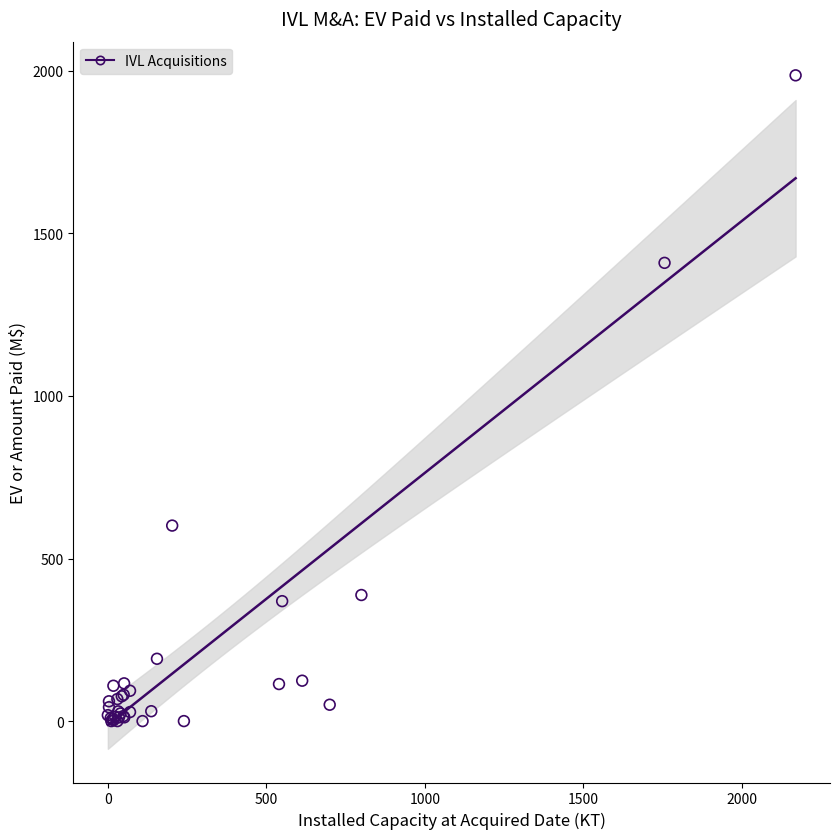

What Y value in the scatter plot is closest to 993?

601.4